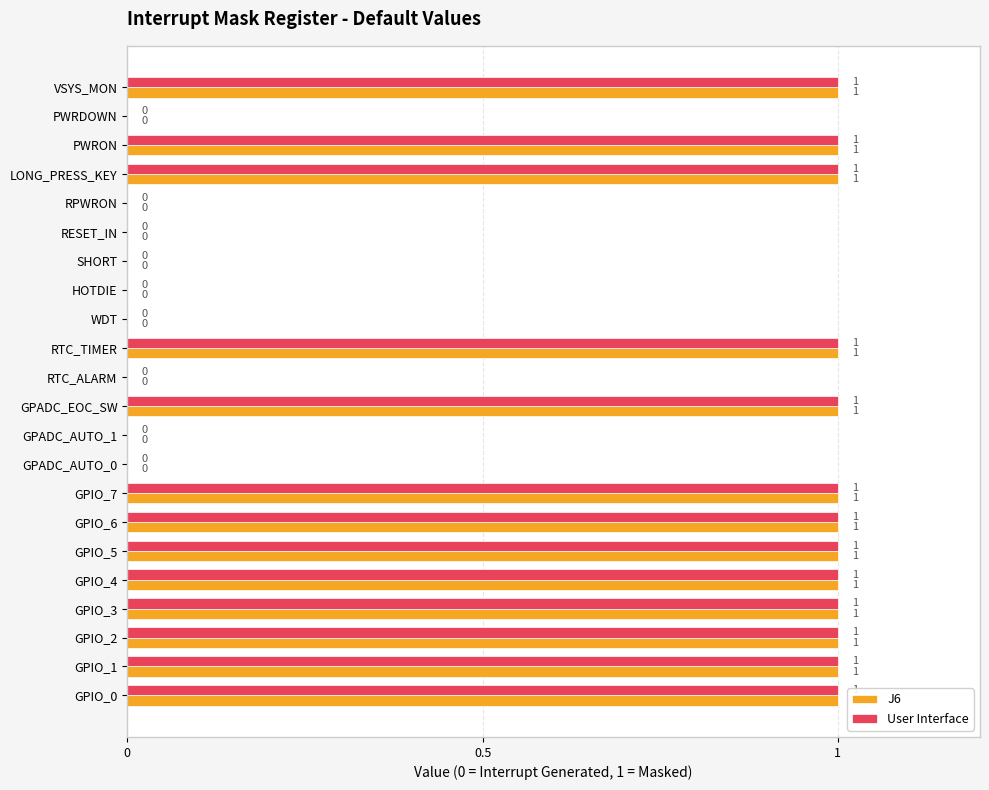

Is the value of User Interface at GPIO_7 greater than the value of J6 at RPWRON?

Yes